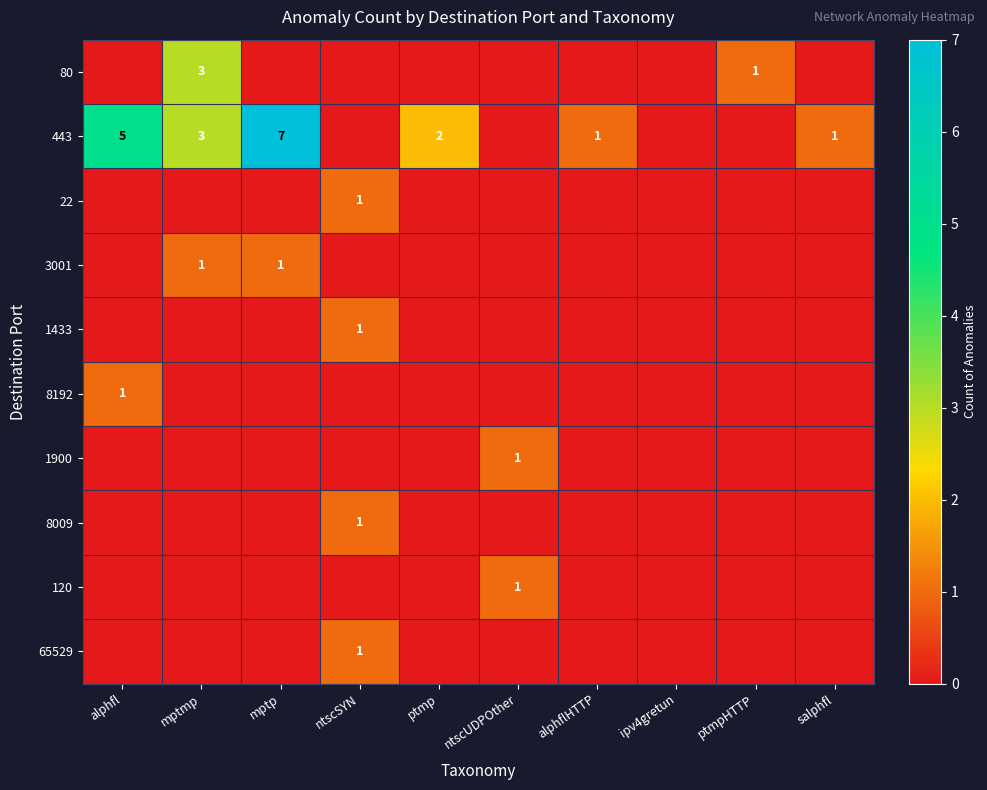

At how many categories does at least one series exceed 6?

1